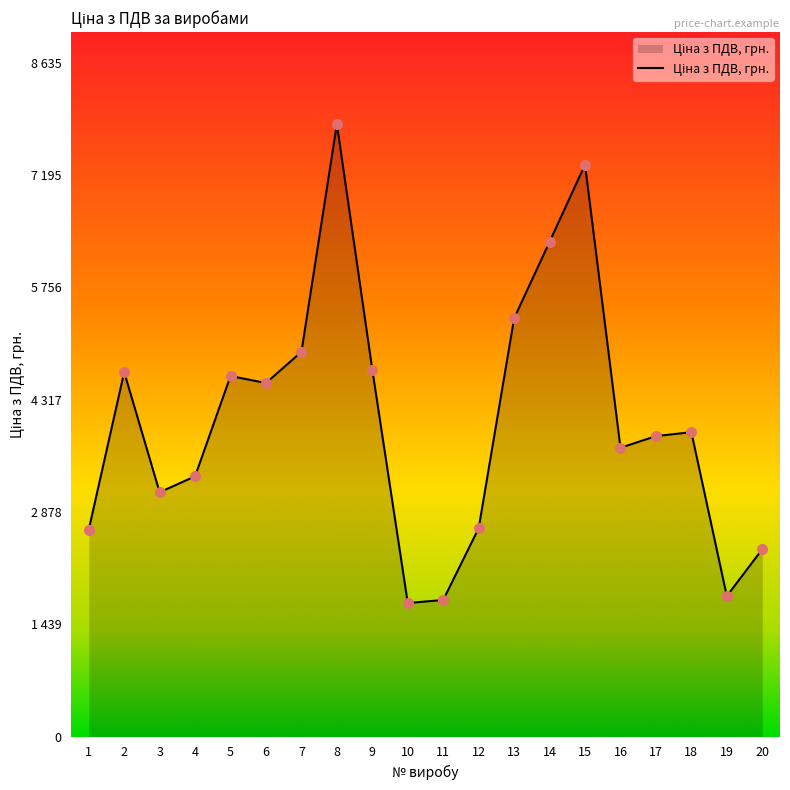

Which has a higher value, 16 or 2?

2